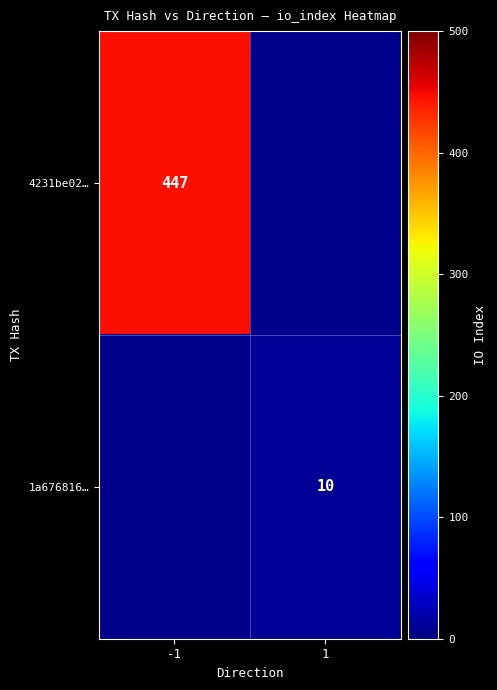

Is the value of 4231be02… at -1 greater than the value of 1a676816… at 1?

Yes